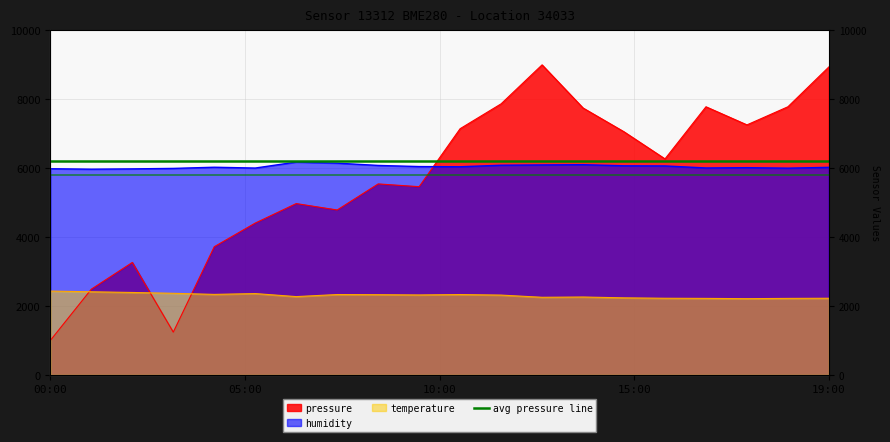

What is the spread (max minus min) of values at 04:00?

3692.0